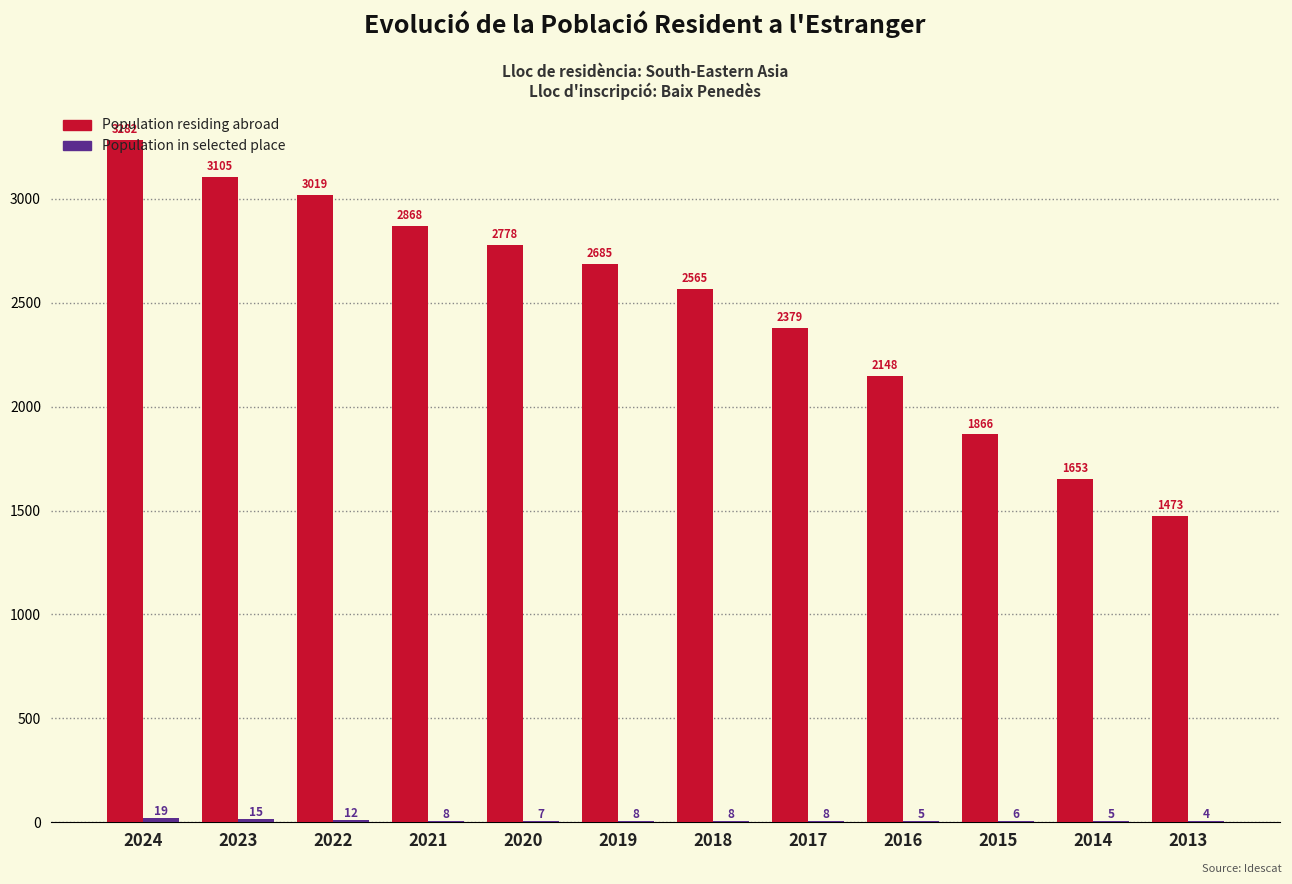

The Population residing abroad series shows 2868 at 2021. True or false?

True